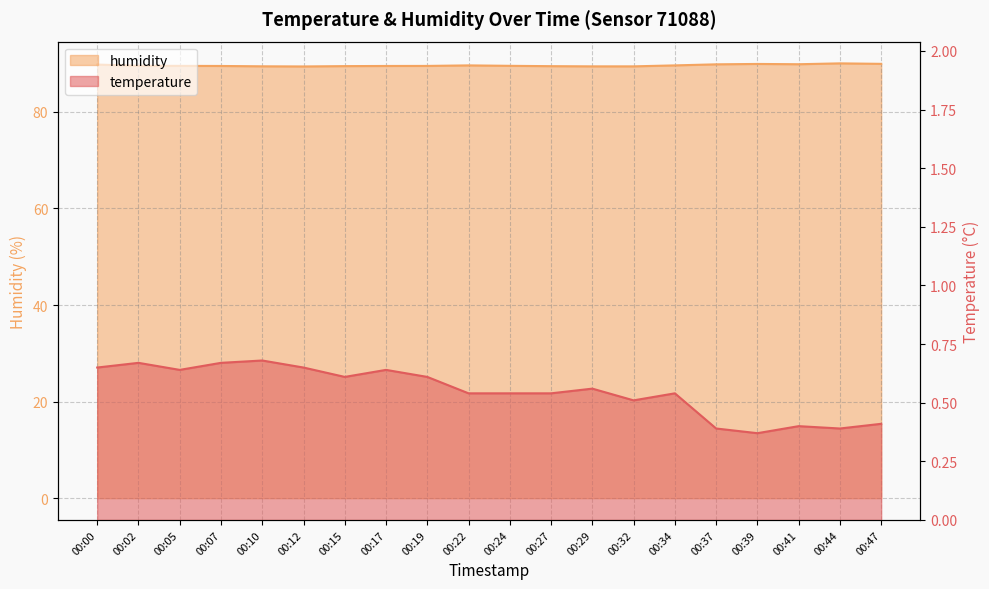

Which series has the widest spread of values?

humidity